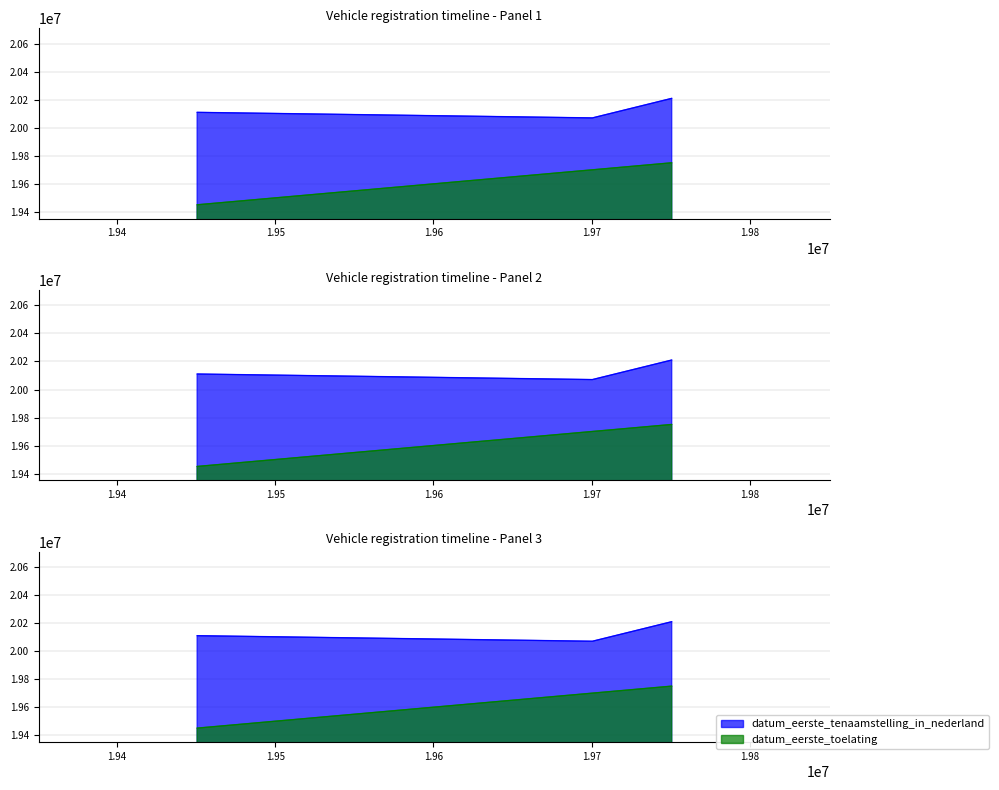

Does the chart have visible grid lines?

Yes